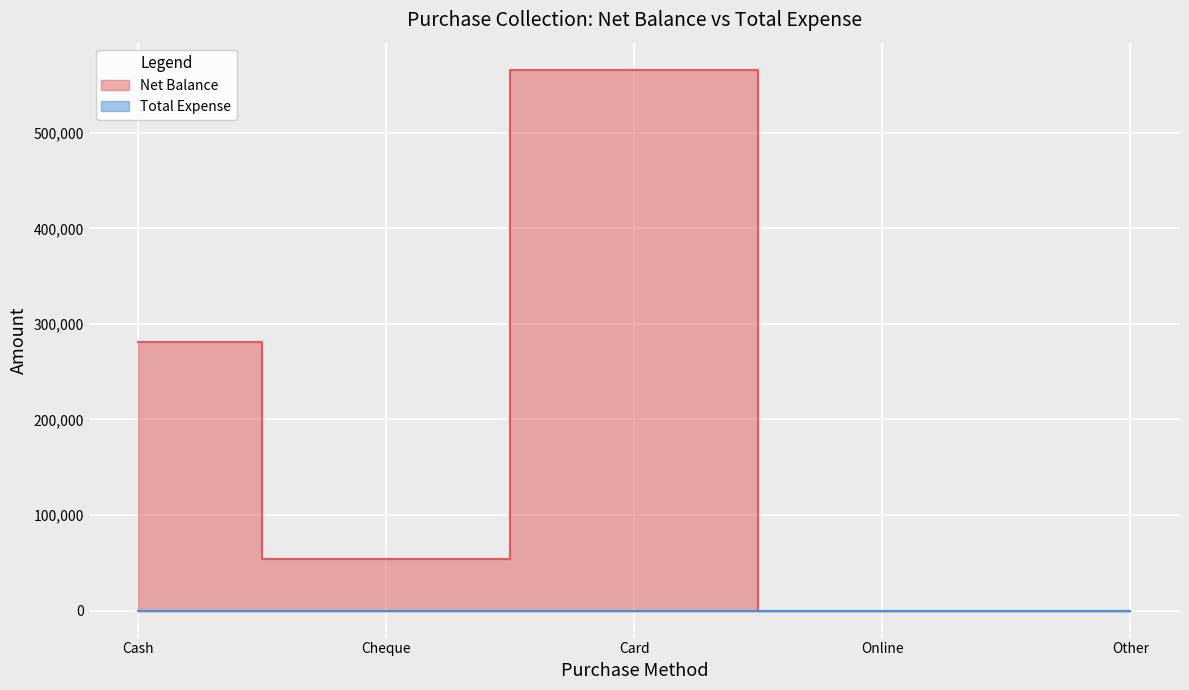

What is the label of the 5th point from the right?

Cash